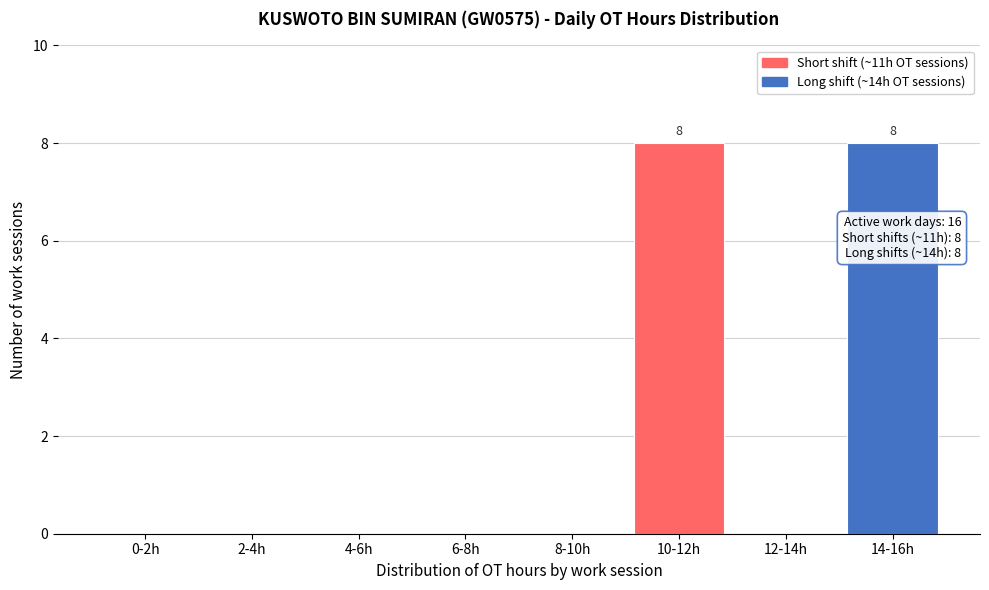

Reading left to right, what are all the values shown in this chart?

0-2h=0	2-4h=0	4-6h=0	6-8h=0	8-10h=0	10-12h=8	12-14h=0	14-16h=8